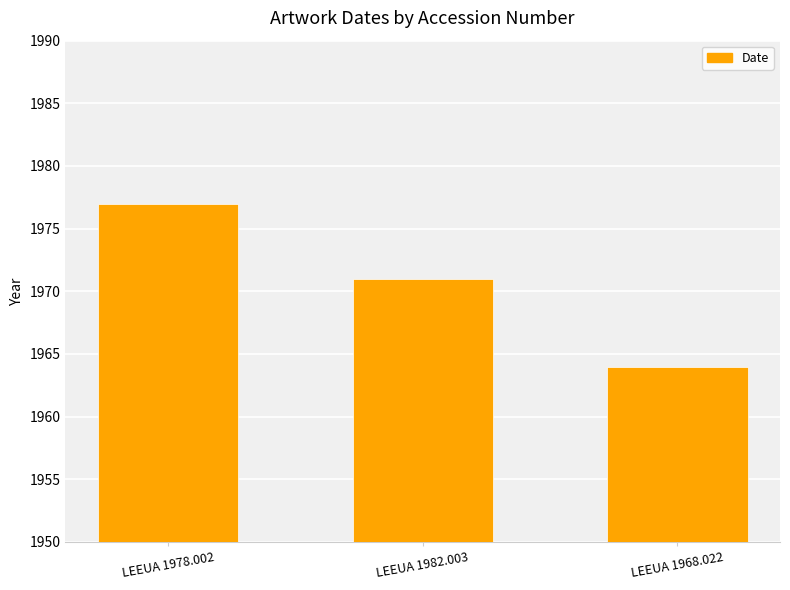

What is the minimum value shown in the chart?

1964